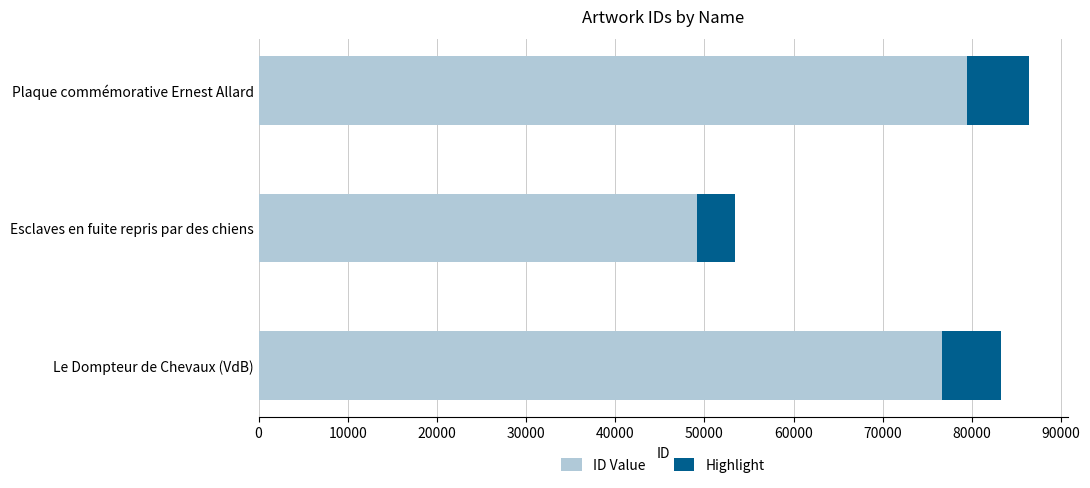

What is the approximate value of Highlight at Plaque commémorative Ernest Allard?

6913.0